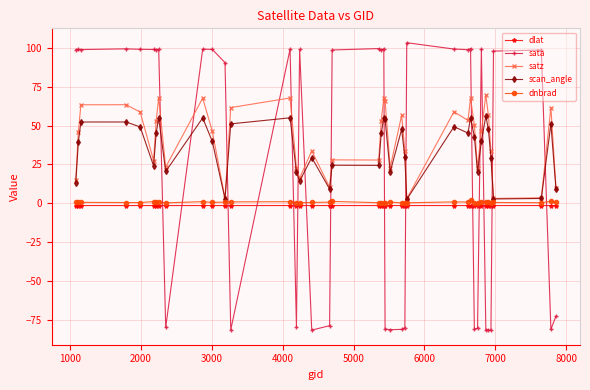

What is the value of the satz point at the 20th from the left?

27.8